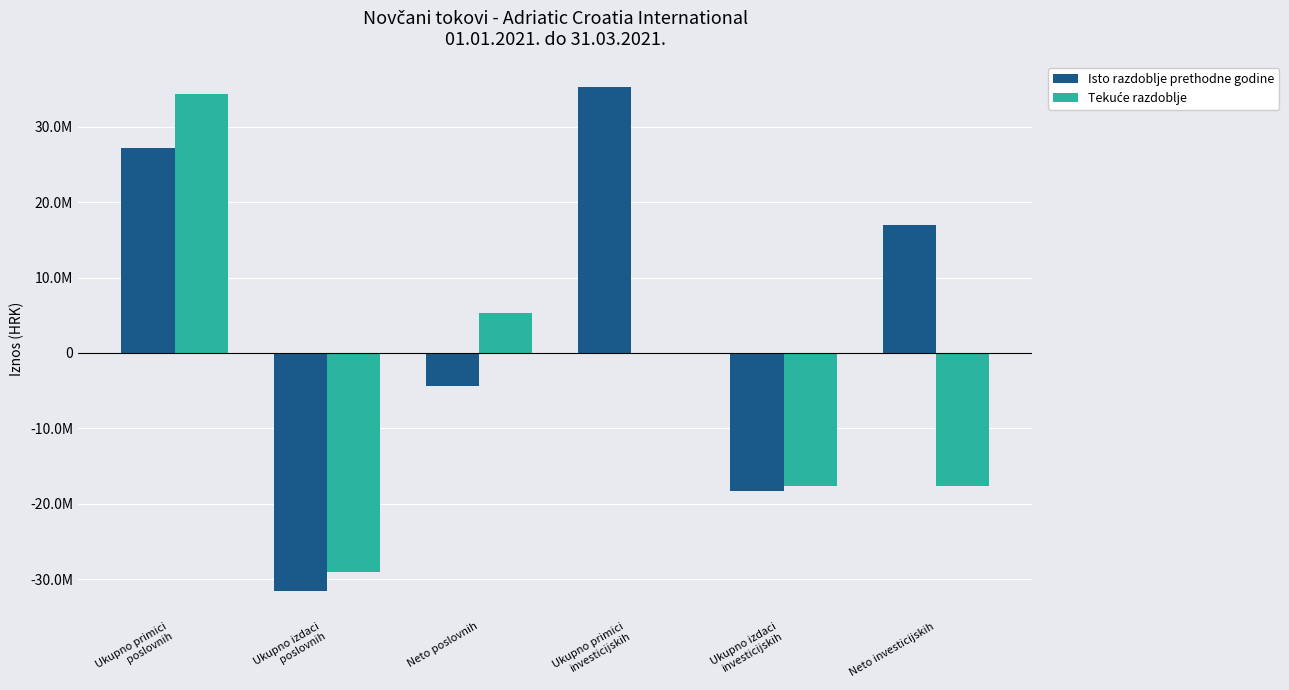

Does the chart contain stacked bars?

No